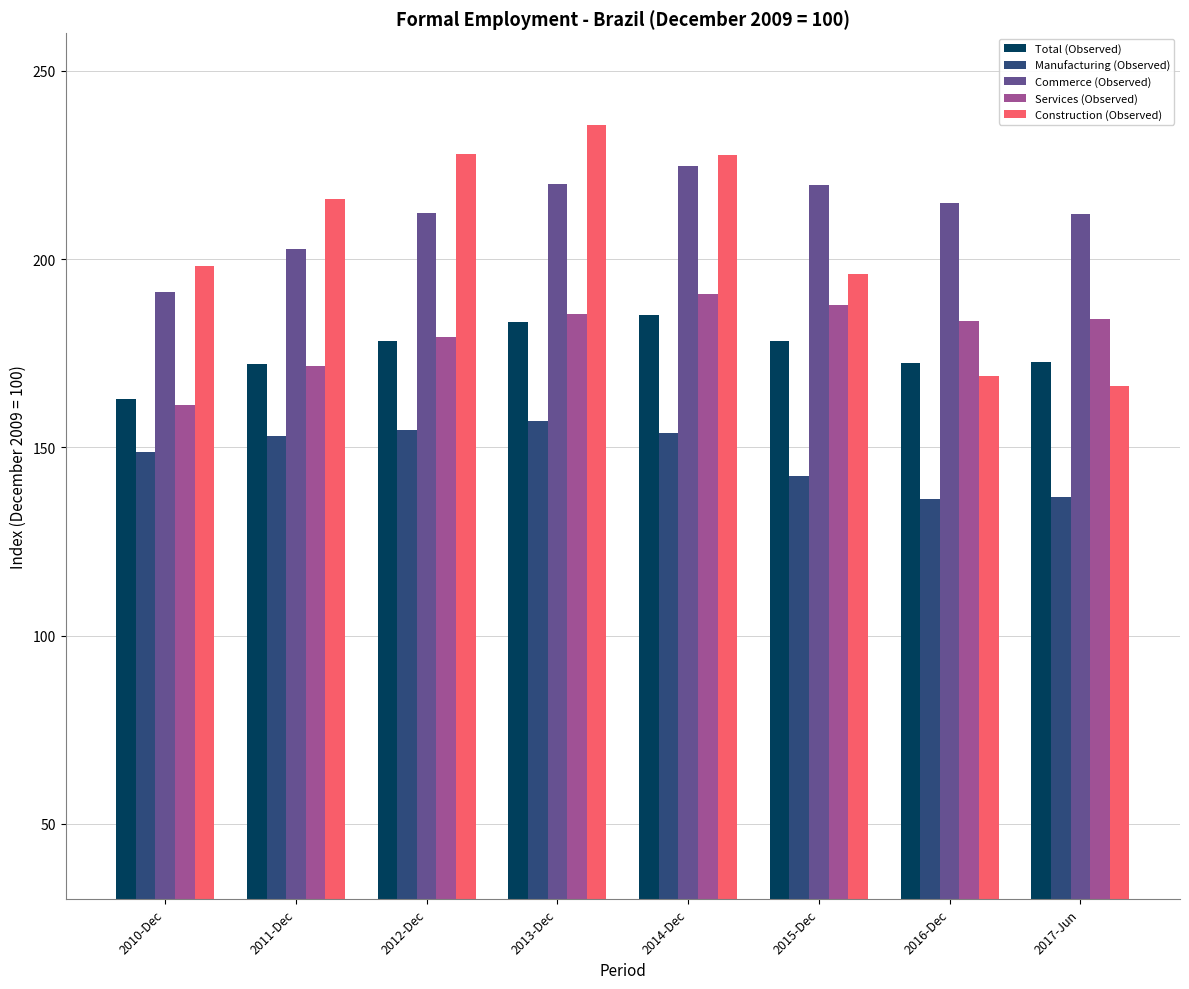

What are all the series names shown in the legend?

Total (Observed), Manufacturing (Observed), Commerce (Observed), Services (Observed), Construction (Observed)